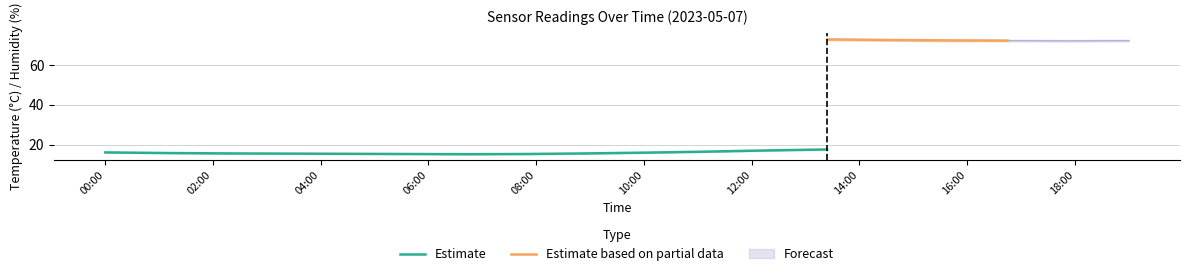

What is the maximum value for temperature_upper?

18.1